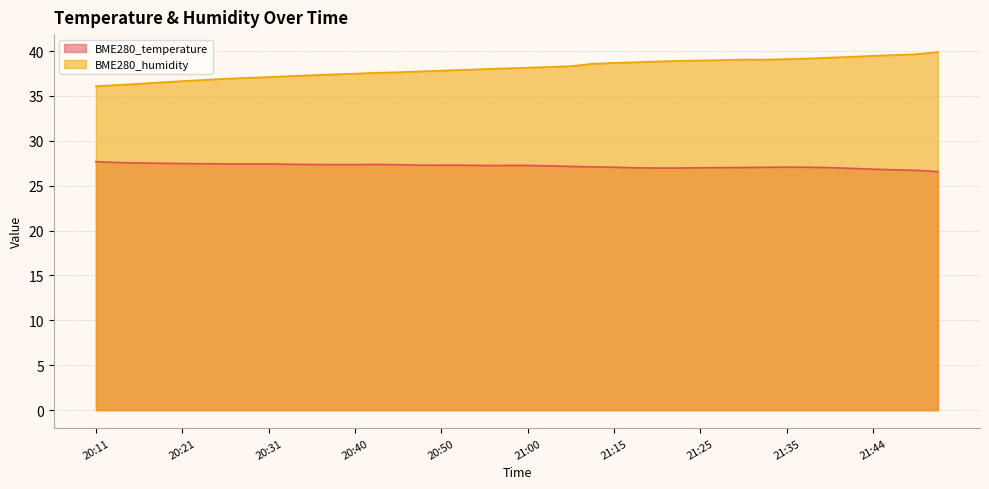

Which series has the largest range (max minus min)?

BME280_humidity